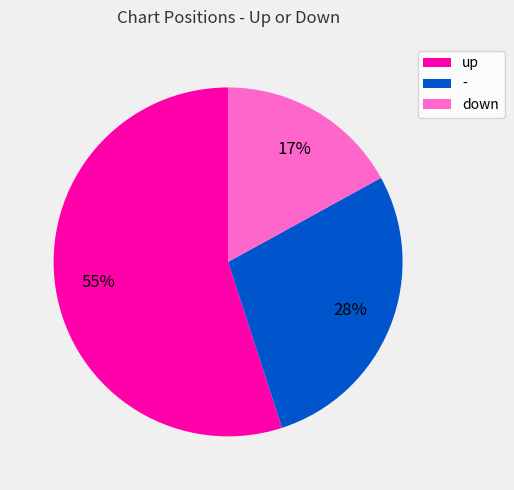

Does up represent more than half of the total?

Yes